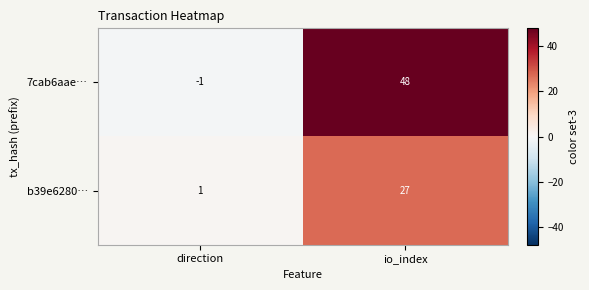

Rank the series at direction from highest to lowest value.

b39e6280…, 7cab6aae…